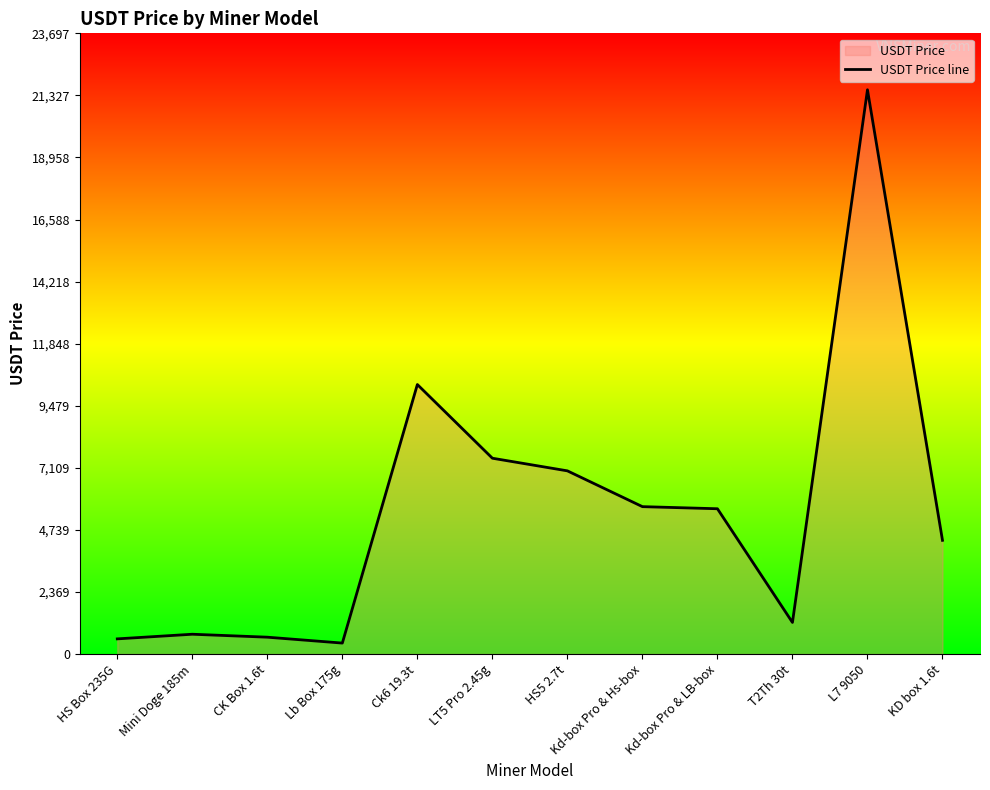

At which category does the chart reach its peak across all series?

L7 9050